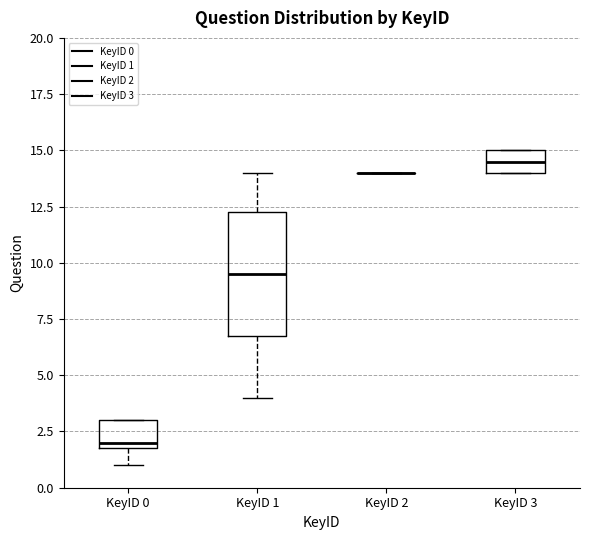

Reading left to right, read every box against the y-axis: the position of its median line, the range the box covers, and the ends of its whiskers. The values are not printed on the chart, so give them approximately, as read against the axis.

KeyID 0: median 2.0 (just above the box's lower edge), box 2.0 to 3.0, whiskers 1.0 to 3.0
KeyID 1: median 9.5, box 7.0 to 12.5, whiskers 4.0 to 14.0
KeyID 2: box collapsed to a line at 14.0, whiskers 14.0 to 14.0
KeyID 3: median 14.5, box 14.0 to 15.0, whiskers 14.0 to 15.0